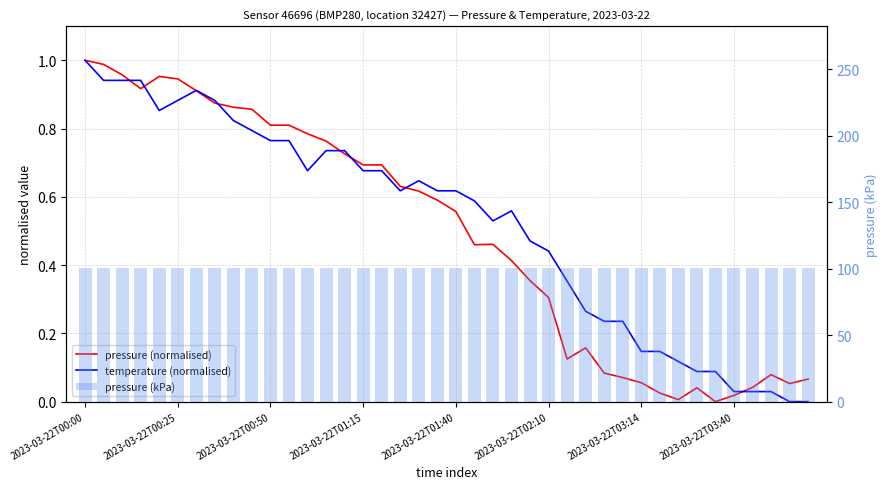

What is the total value across all series at 34?

100.7